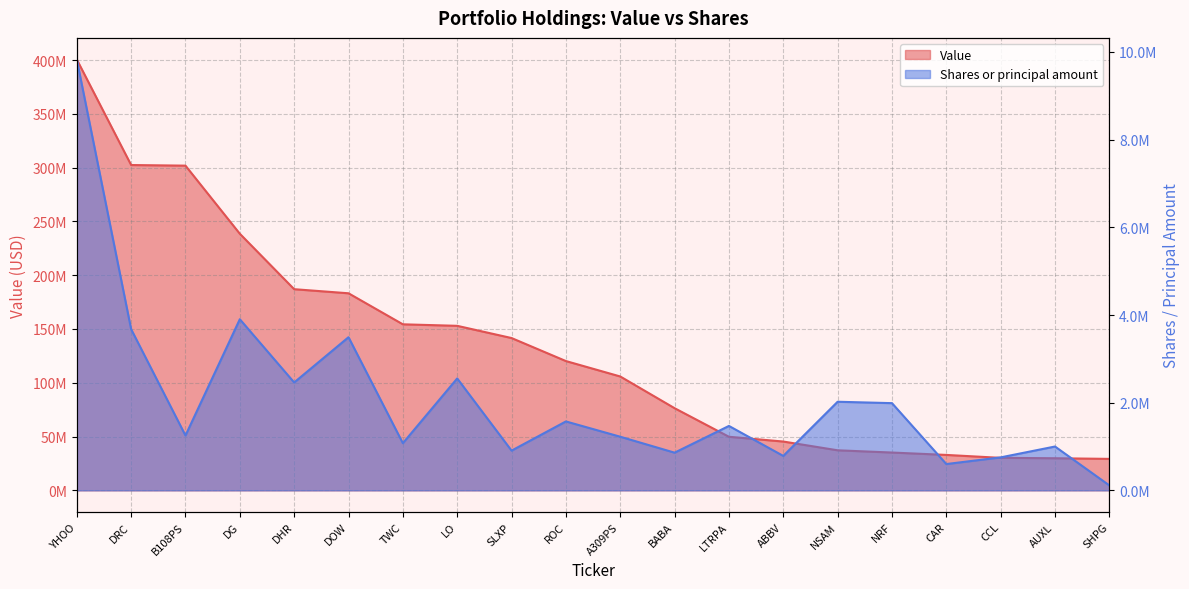

Where is Shares or principal amount nearest to the value 4971355?

DG